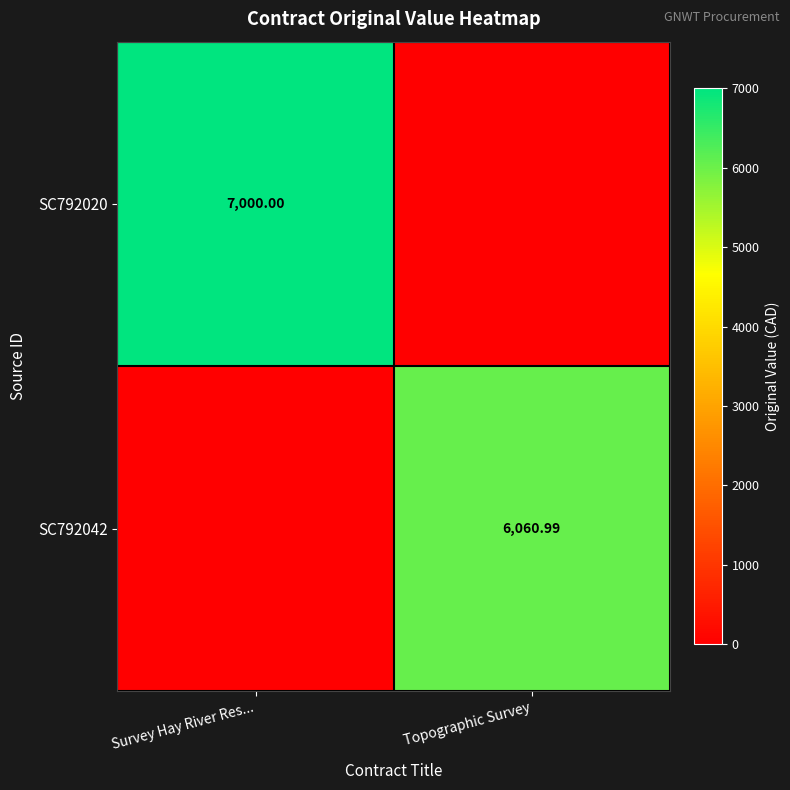

Is the value of SC792042 at Topographic Survey greater than the value of SC792020 at Survey Hay River Res...?

No